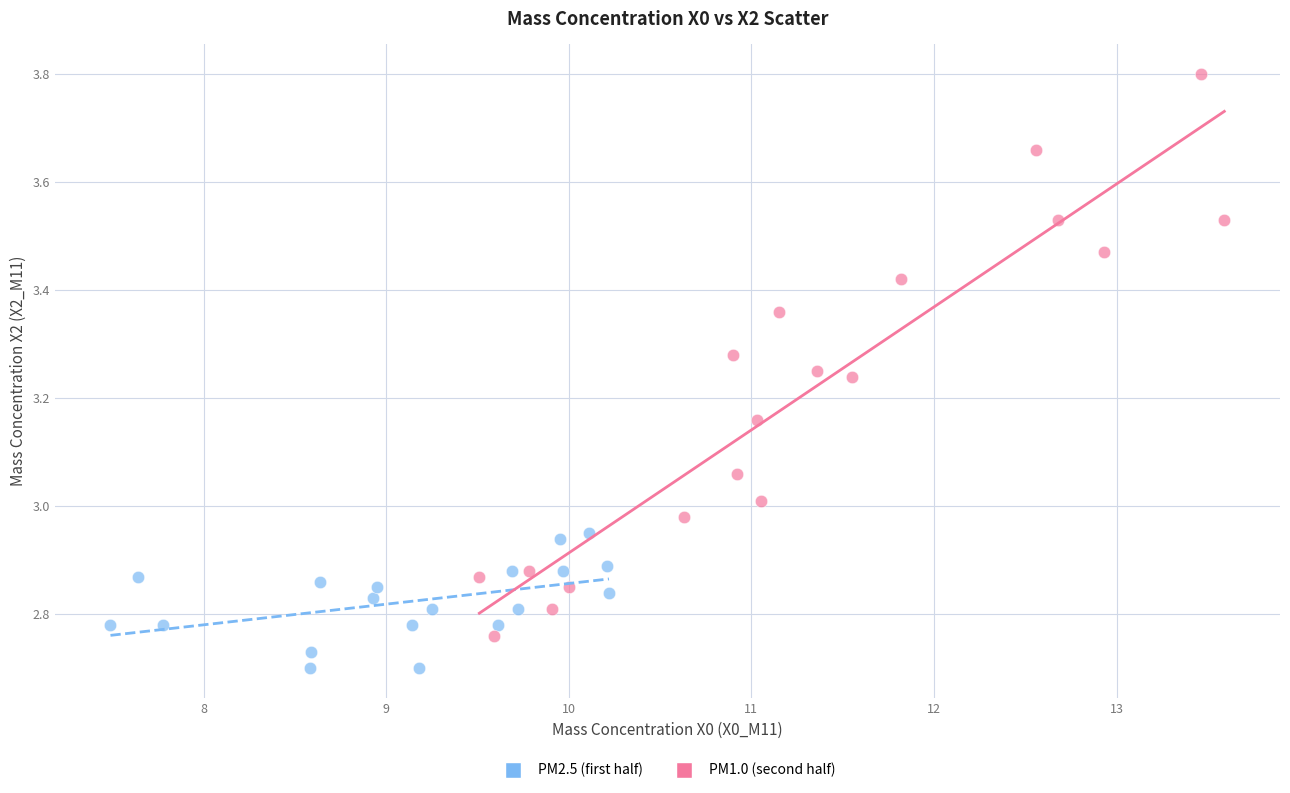

Which series contains the lowest Y value?

PM2.5 (first half)